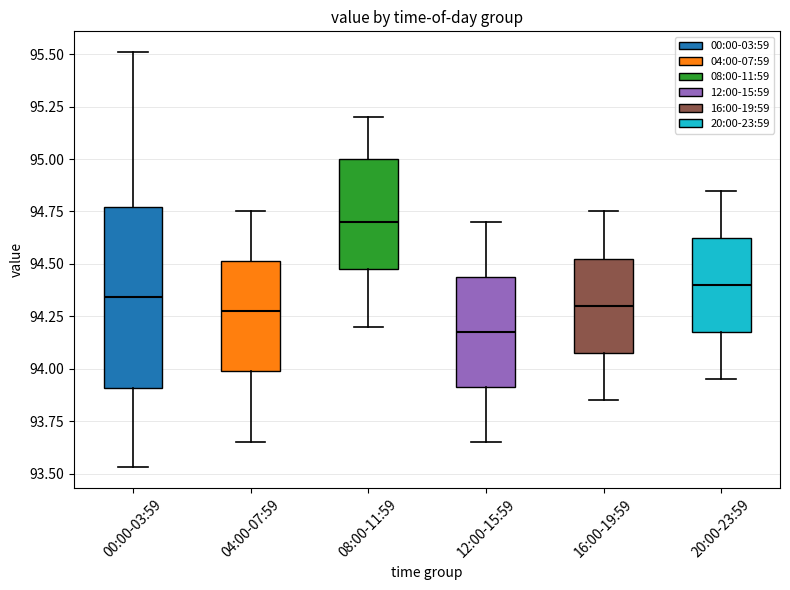

Where does the lower whisker of the box for 04:00-07:59 end on the y-axis? The values are not printed on the chart, so give them approximately, as read against the axis.

93.65